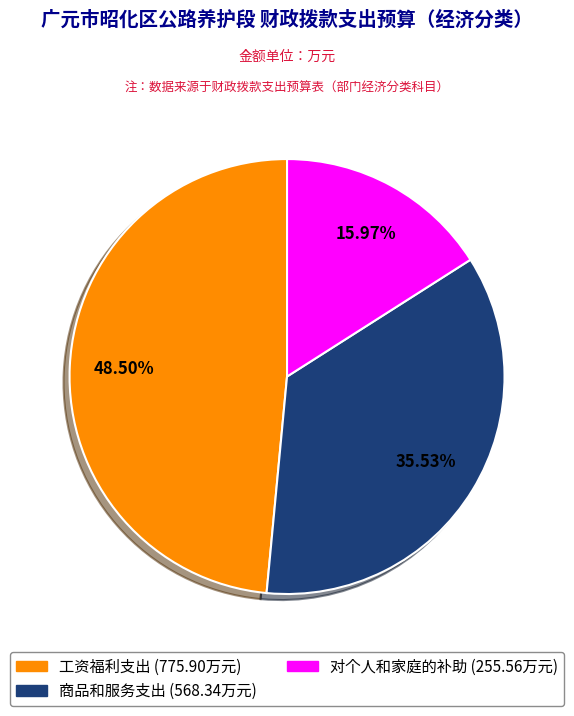

Does 商品和服务支出 account for over 50% of the chart?

No